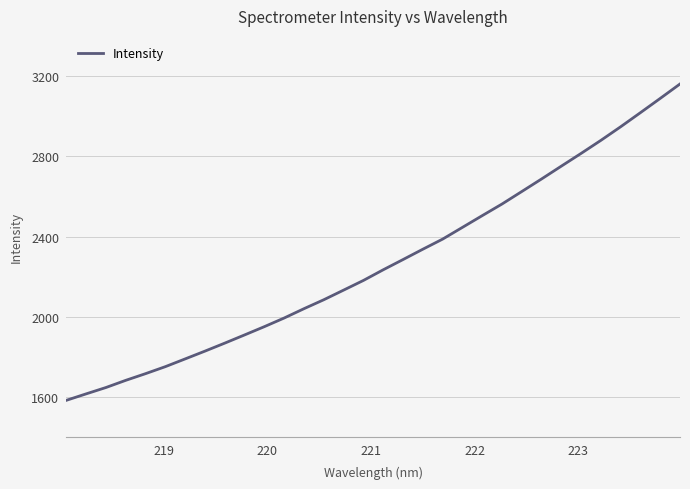

What is the maximum value shown in the chart?

3160.5